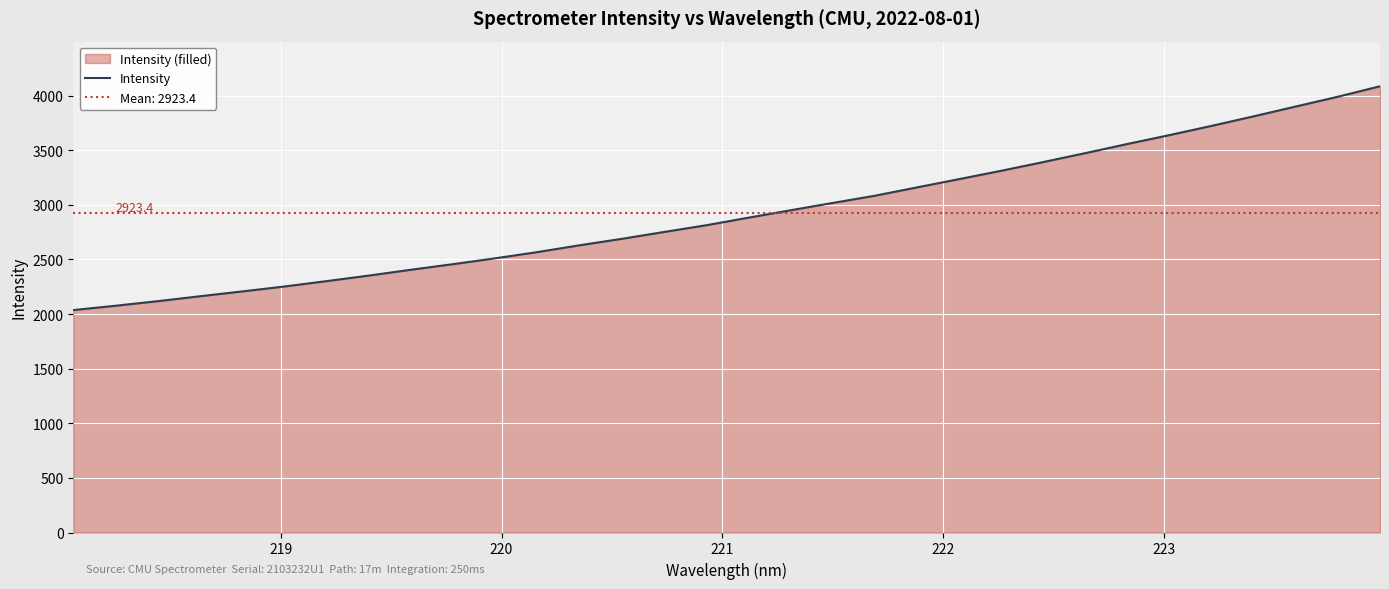

What is the average value?

2923.4